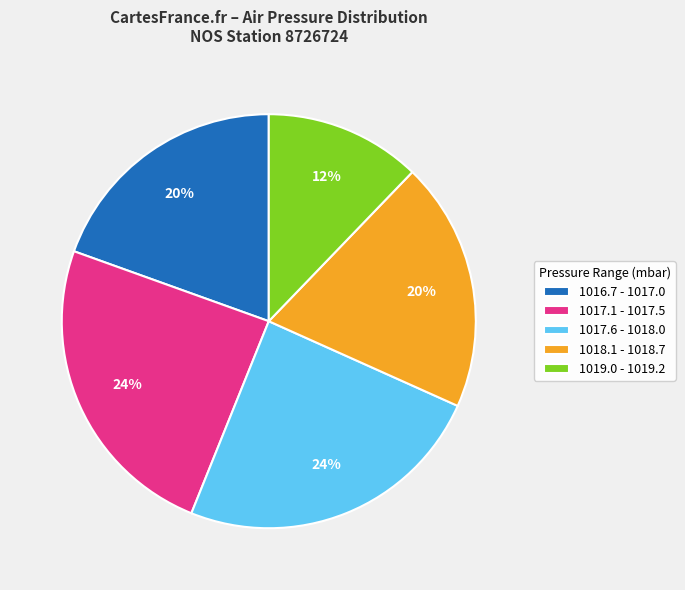

The 1019.0 - 1019.2 slice represents 12% of the pie. True or false?

True